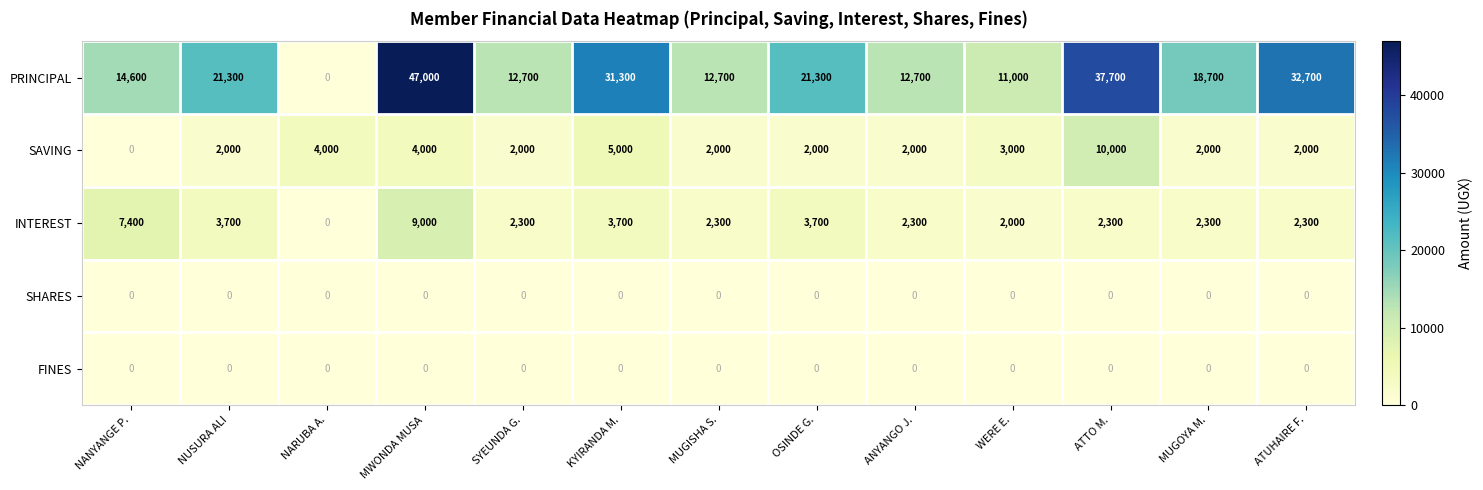

Which category has the highest value across all series?

MWONDA MUSA